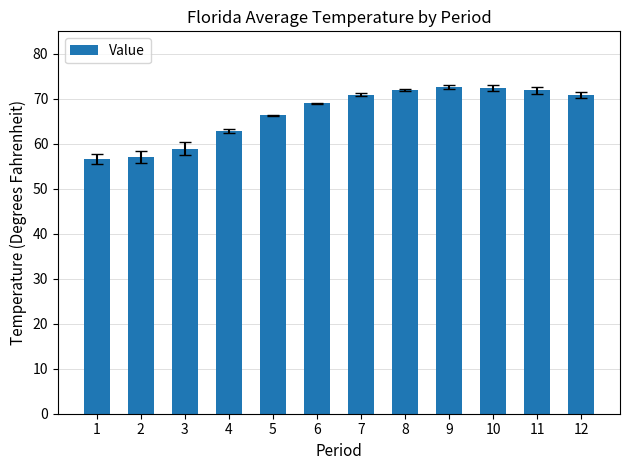

What is the difference between the maximum and minimum values?

16.0